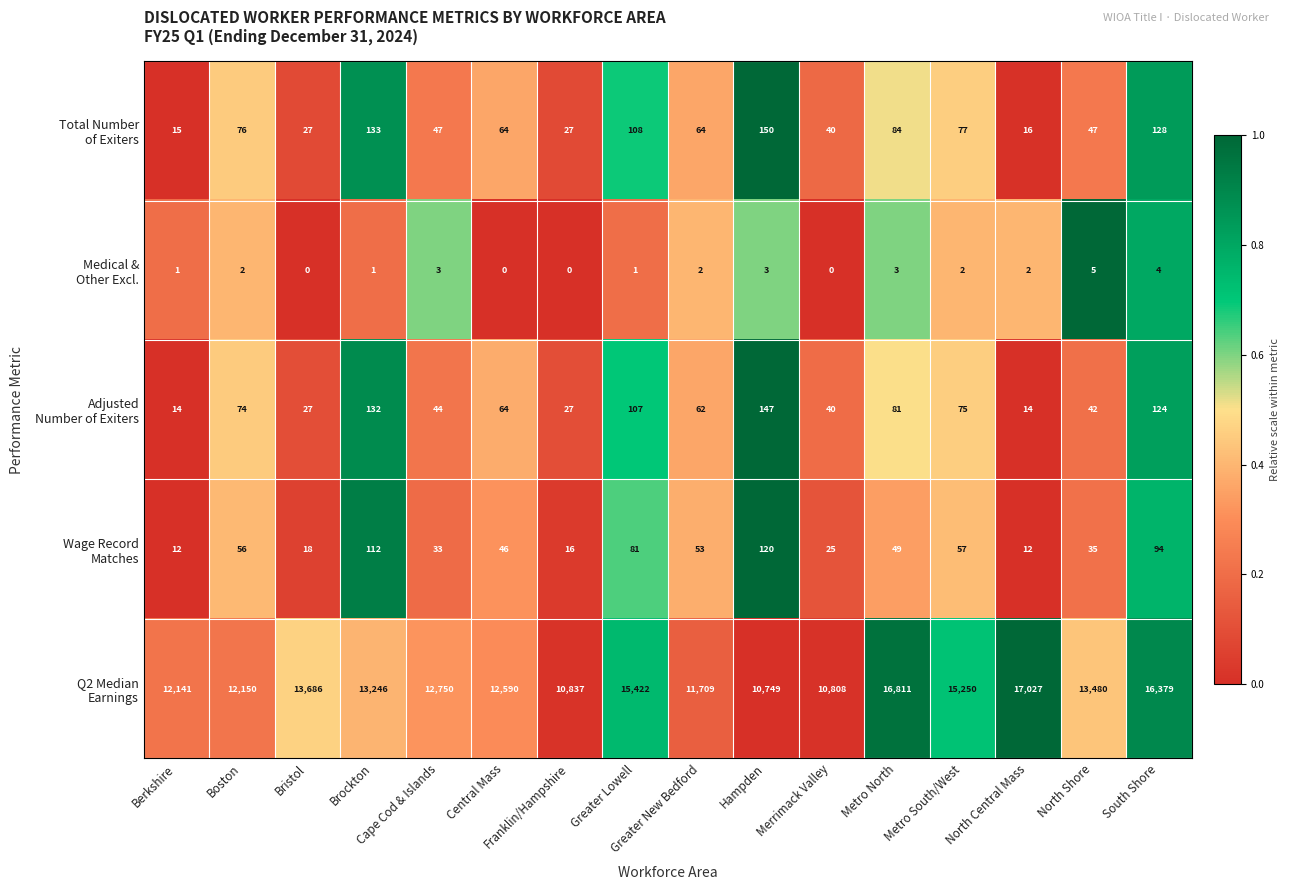

How many distinct data groups are displayed?

5